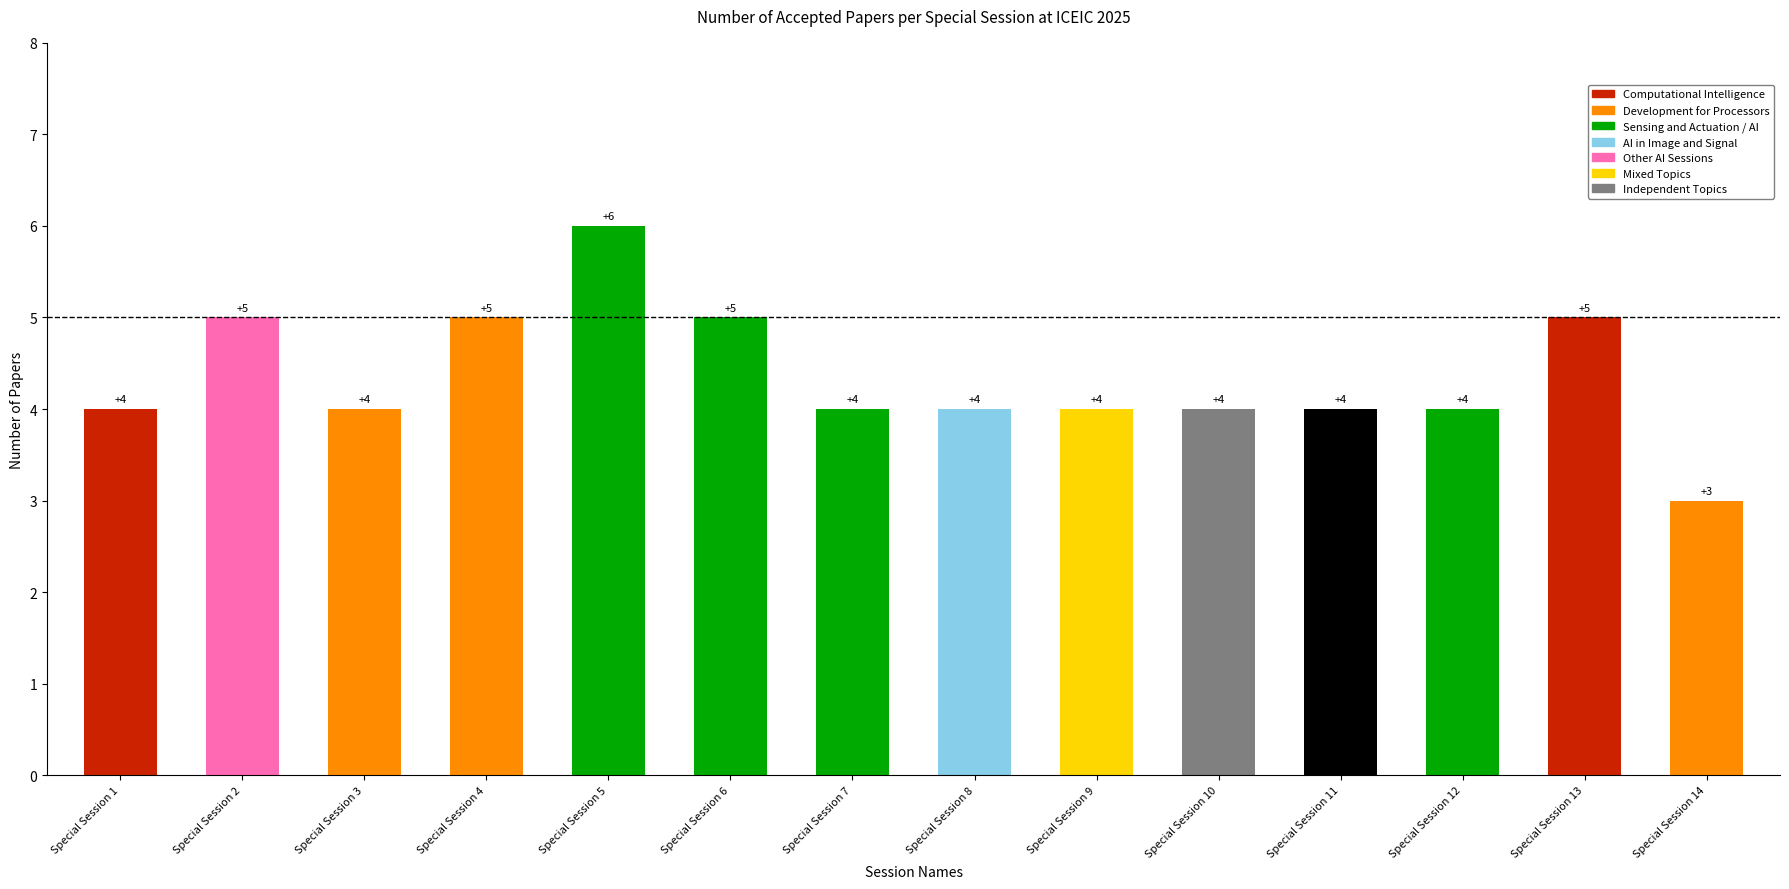

What is the greatest value displayed?

6